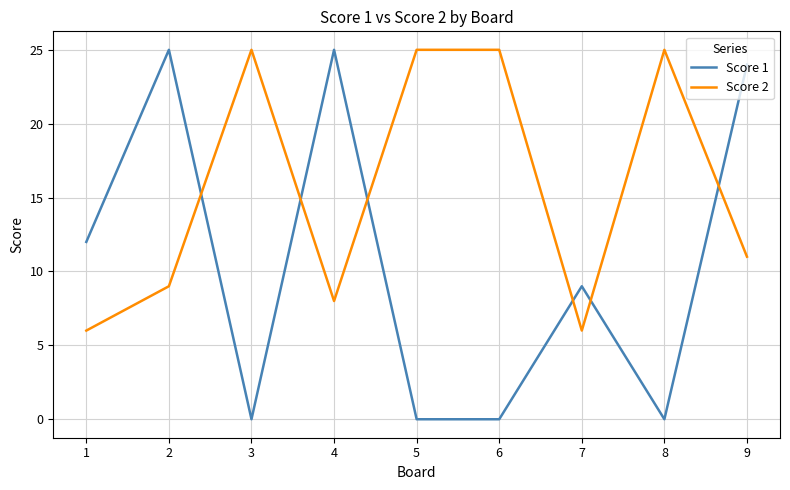

True or false: Score 2 and Score 1 intersect in this chart.

True